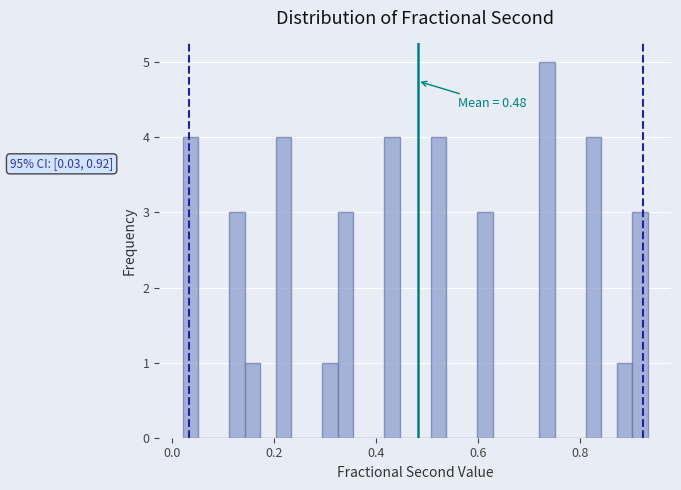

Read against the x-axis, roughly where is the centre of the tallest bar?

0.74